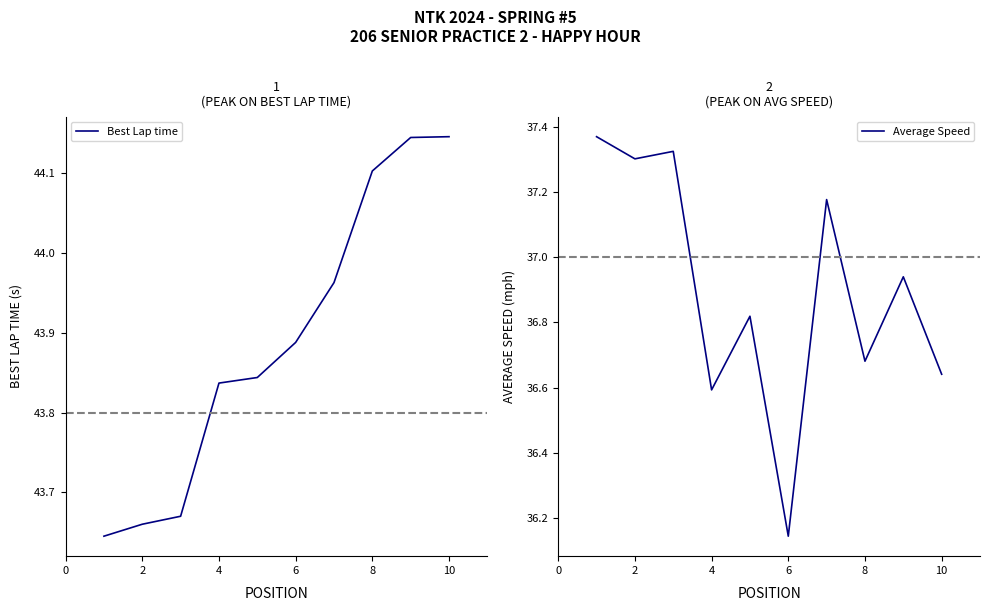

The Average Speed series shows 64.9 at 2. True or false?

False